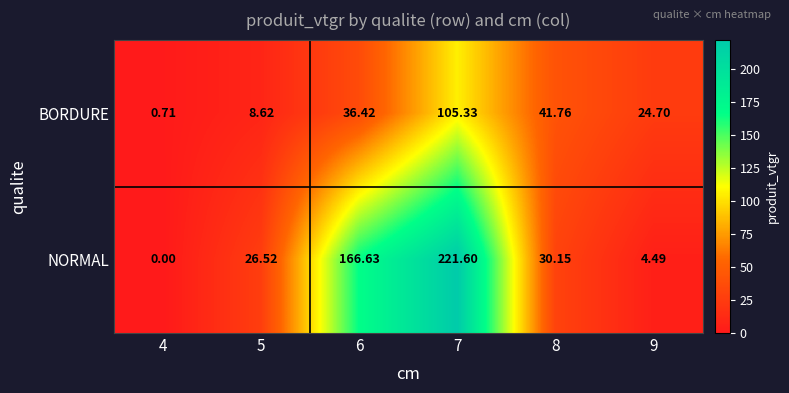

Which series changed the most between 4 and 6?

NORMAL